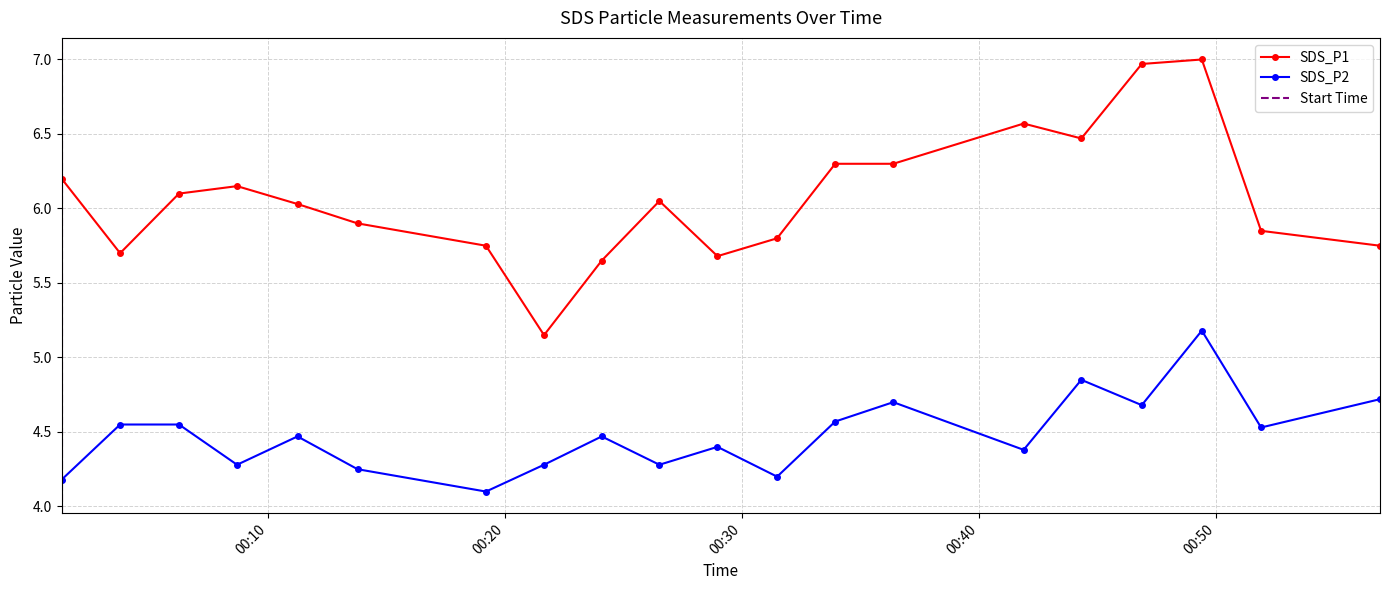

How many lines are shown in the chart?

2